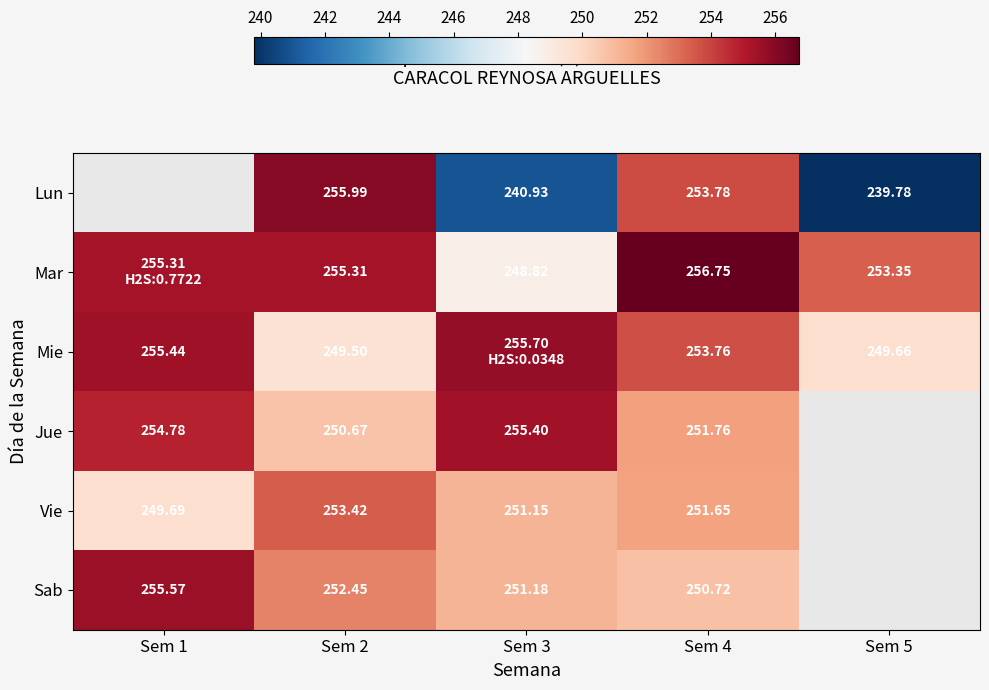

Between Sem 2 and Sem 4, which series saw the biggest shift?

Mie